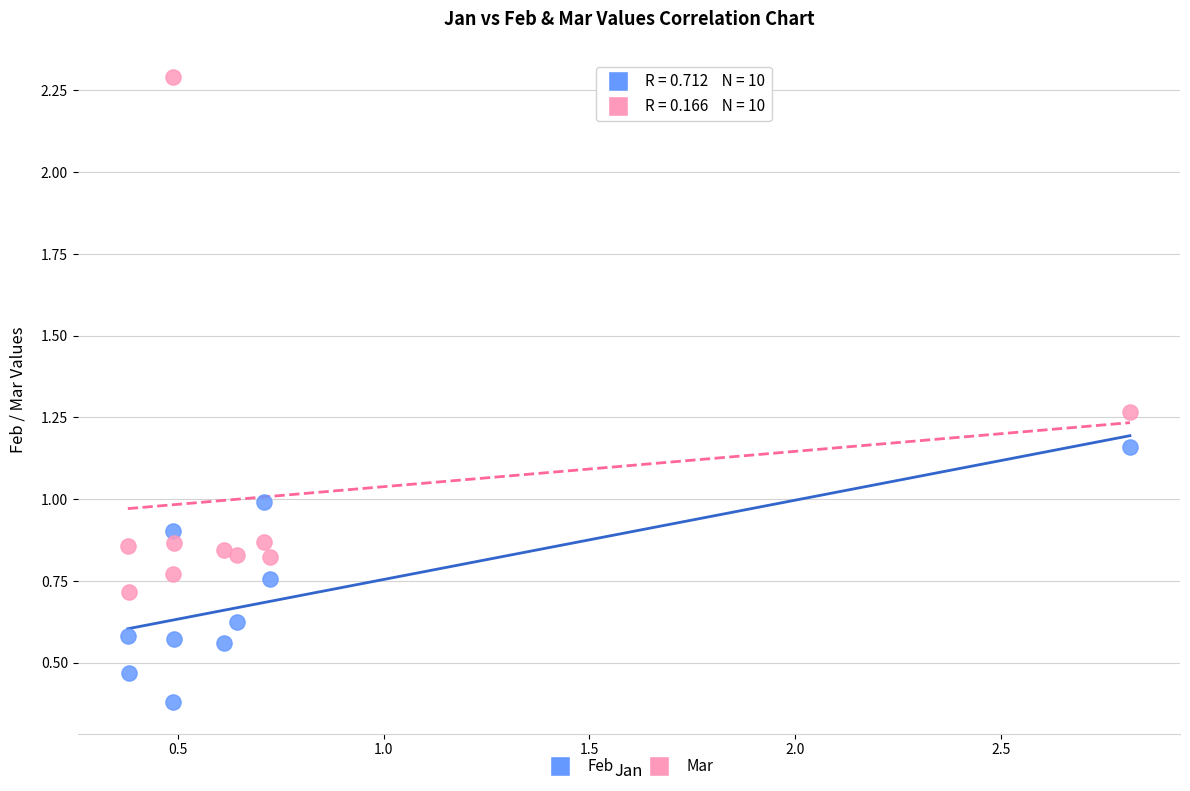

What are all the series names shown in the legend?

Feb, Mar